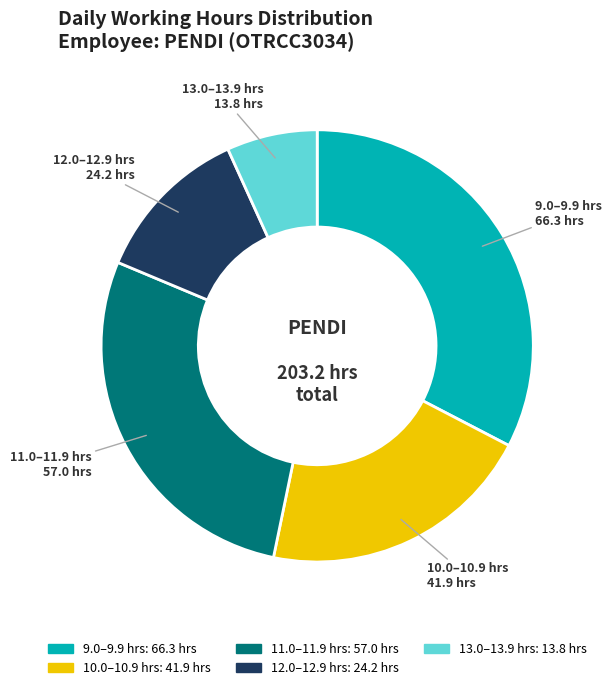

Is the sum of 11.0–11.9 hrs and 13.0–13.9 hrs greater than half?

No